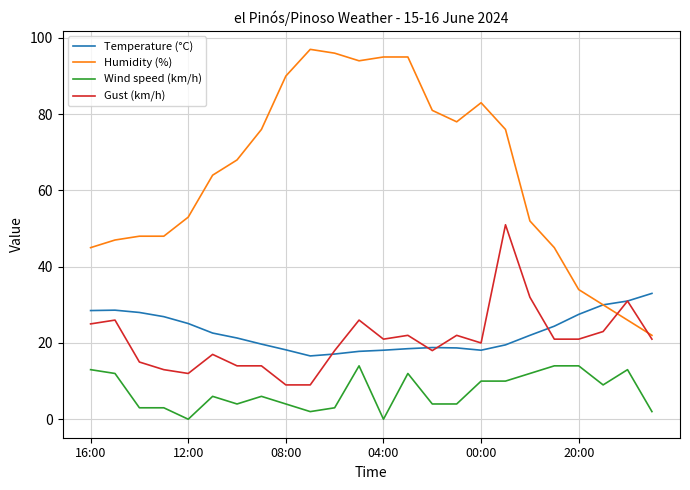

True or false: Humidity (%) and Wind speed (km/h) intersect in this chart.

False